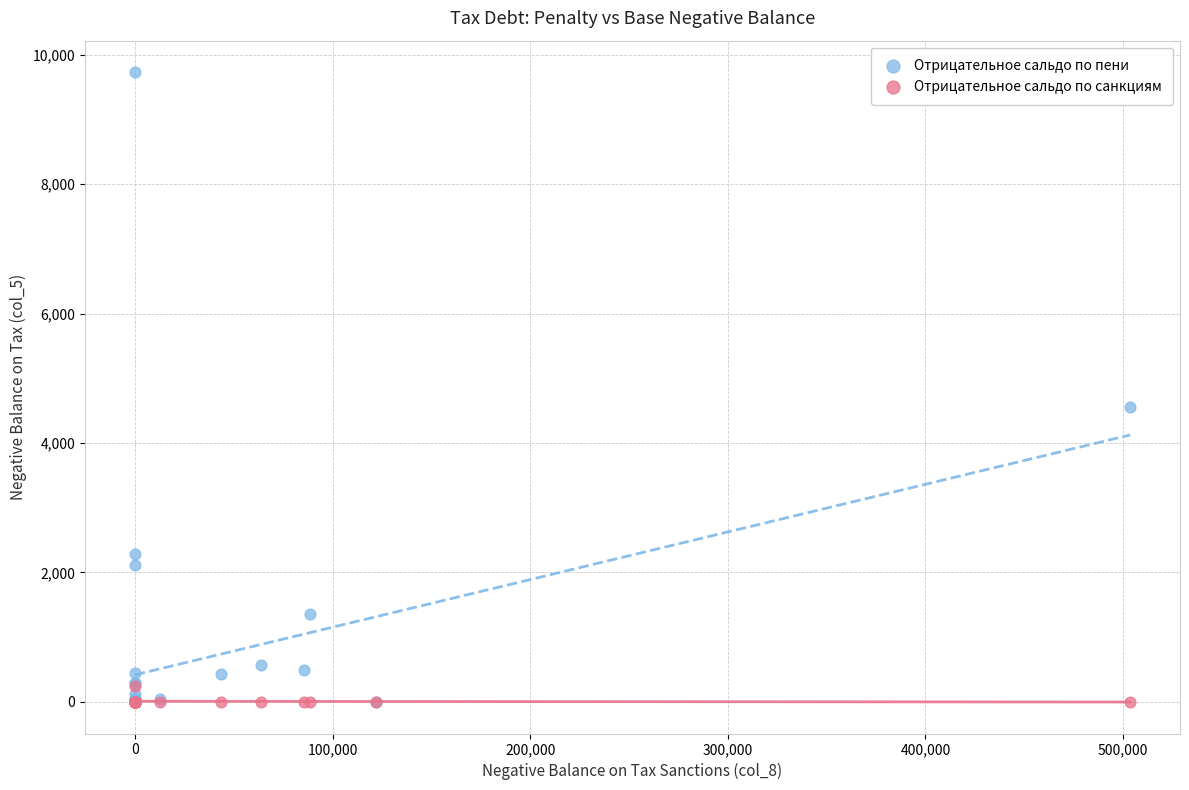

In the Отрицательное сальдо по пени series, what Y value is closest to 4865?

4562.0